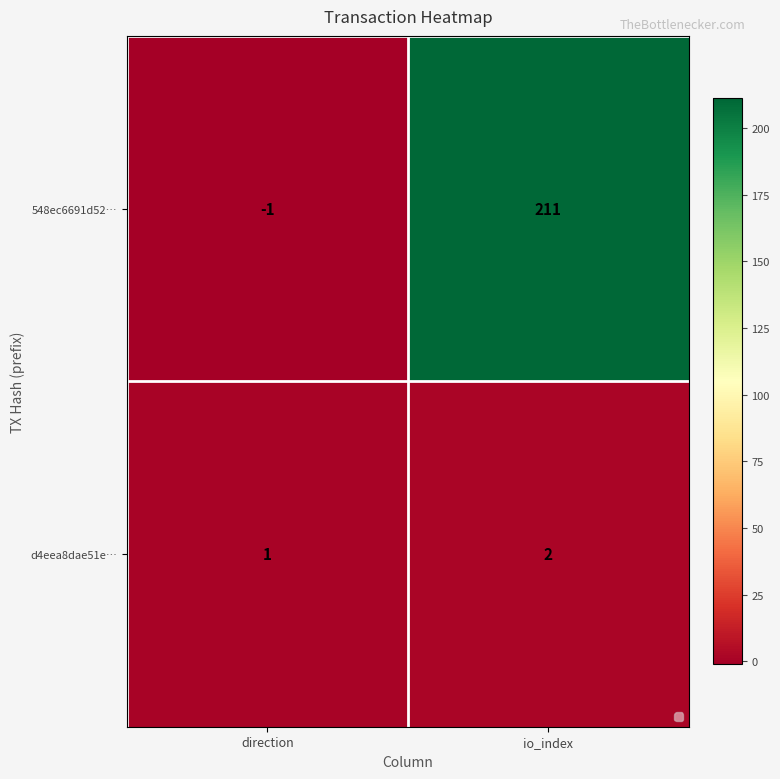

What is the sum of the 548ec6691d52… values at direction and io_index?

210